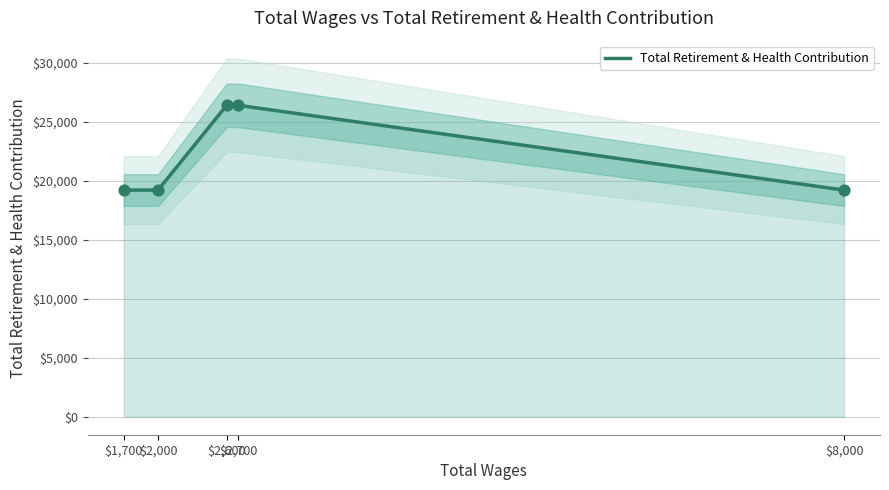

What is the ratio of the value at $2,700 to the value at $2,600?

1.0